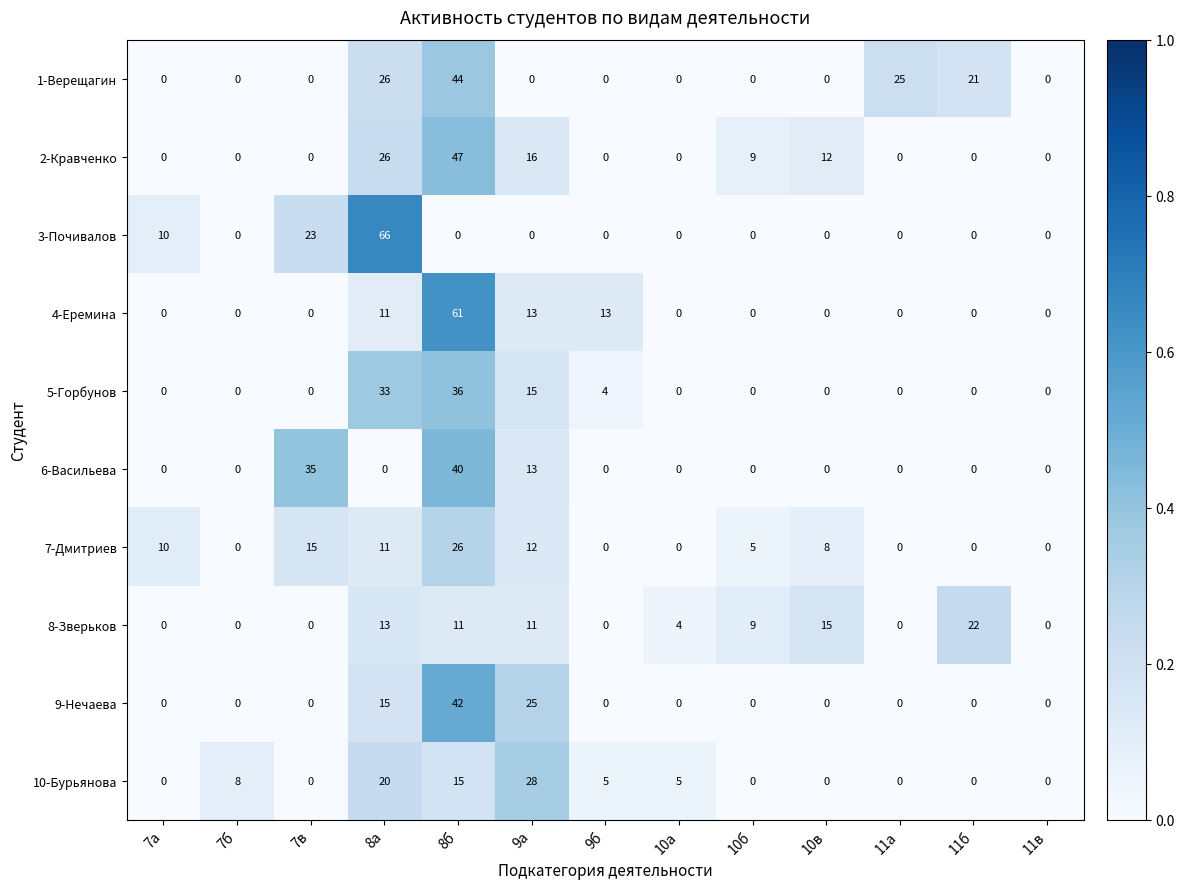

What is the difference between the 2-Кравченко values at 9а and 7в?

16